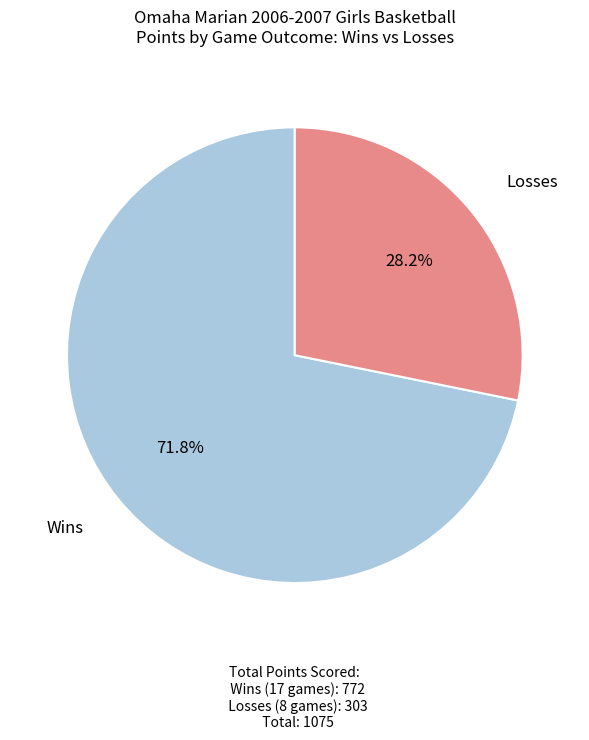

Does any single category account for the majority?

Yes